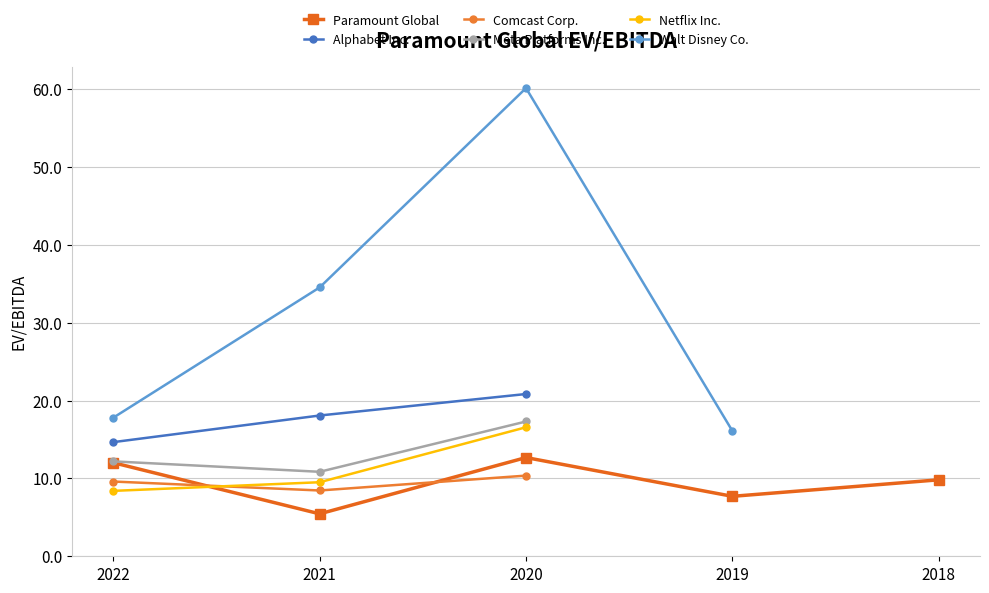

Which has a higher value, 2020 or 2018?

2020